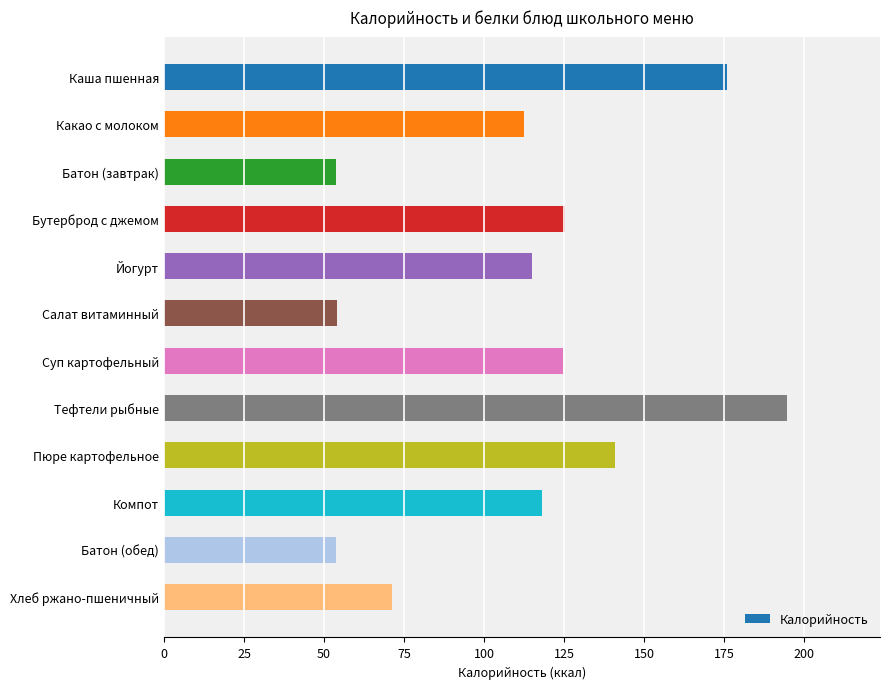

What is the sum of all values?

1339.4